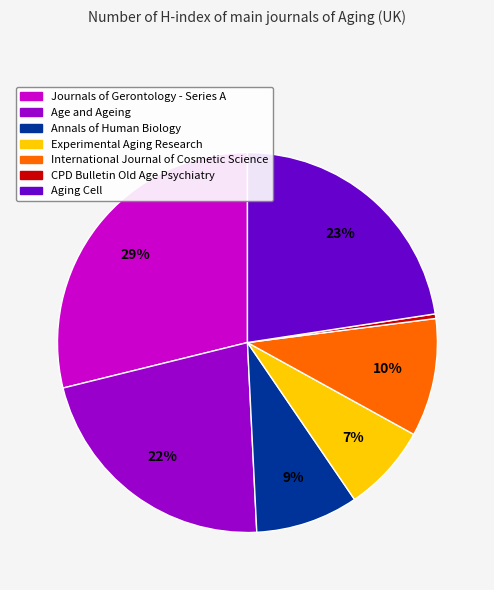

Is there a majority slice in this chart?

No